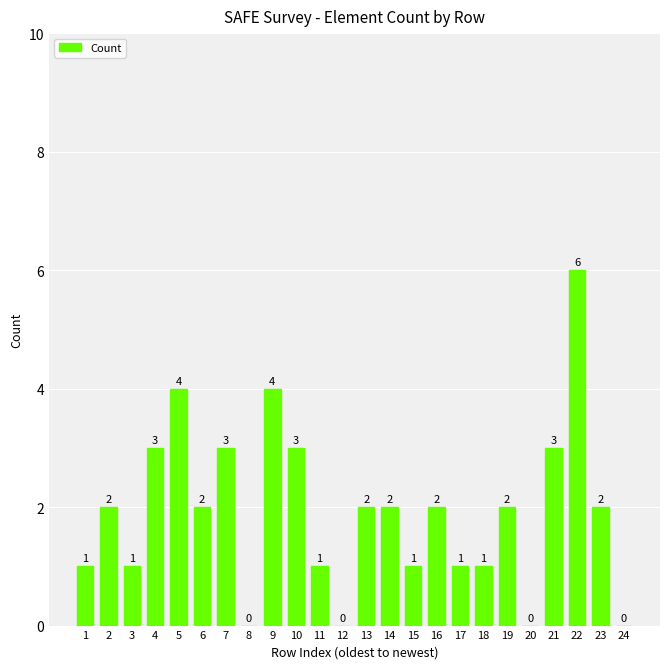

Read the value at 9.

4